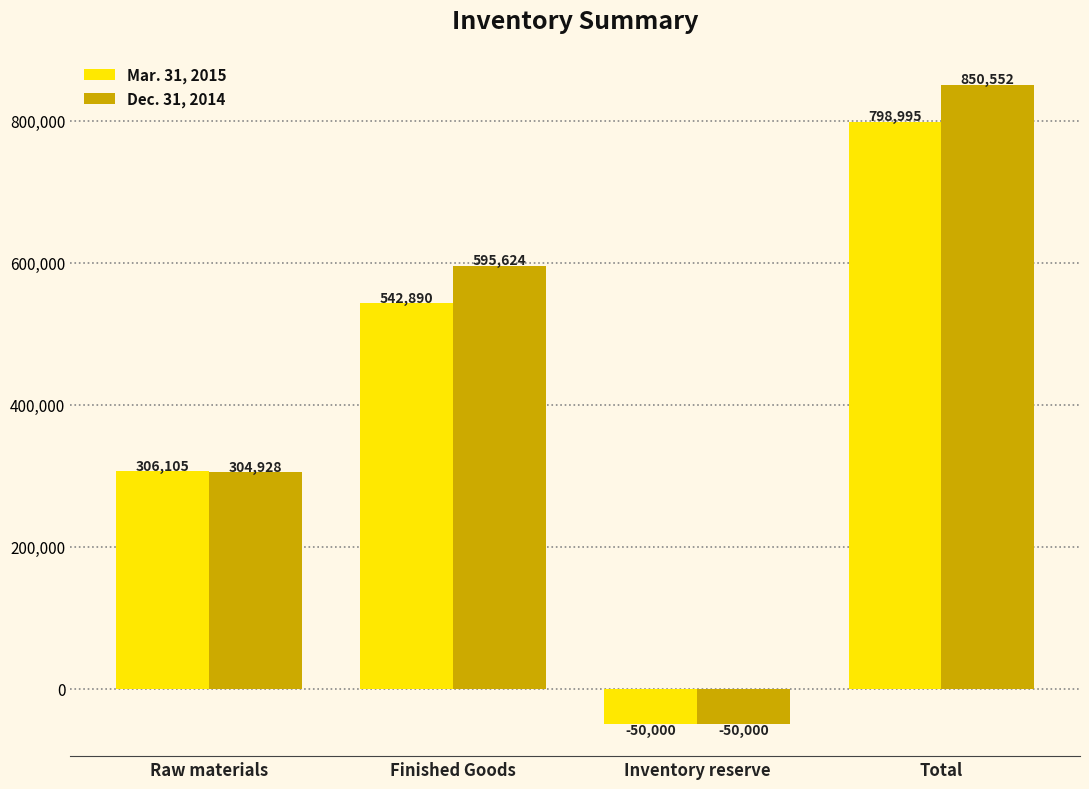

Which series has the largest range (max minus min)?

Dec. 31, 2014